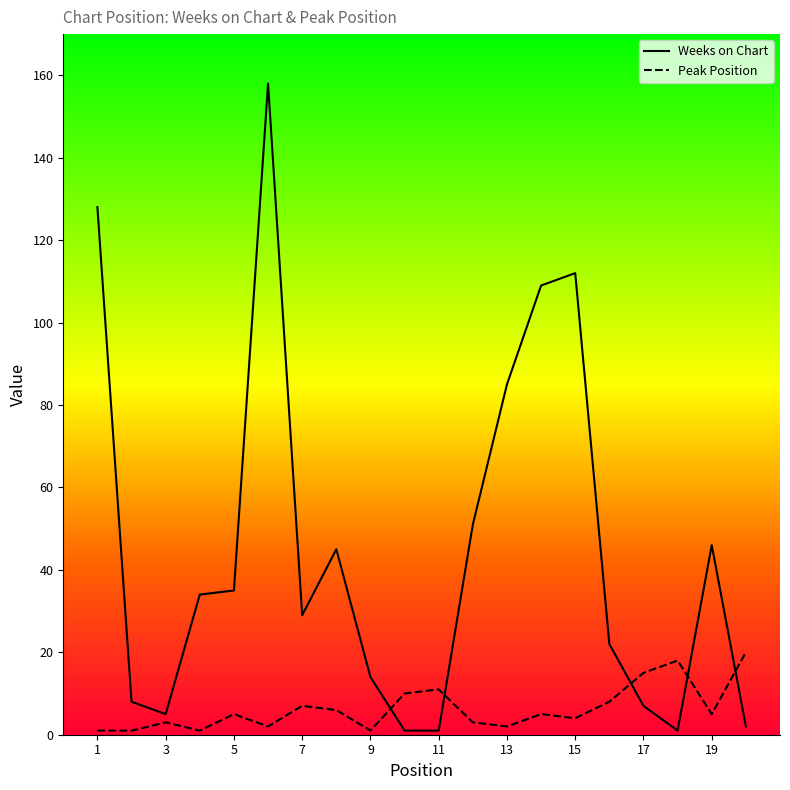

What is the difference between the second highest and minimum values in the Weeks on Chart series?

127